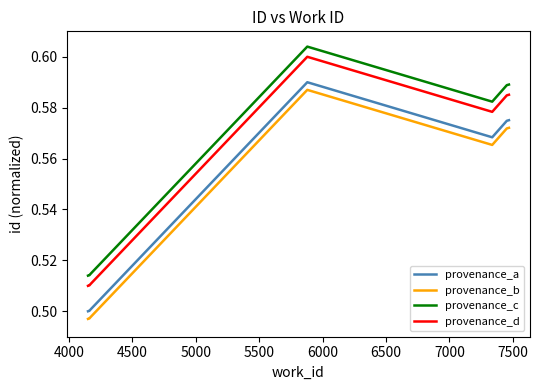

What is the total value across all series at 4000?

2.0